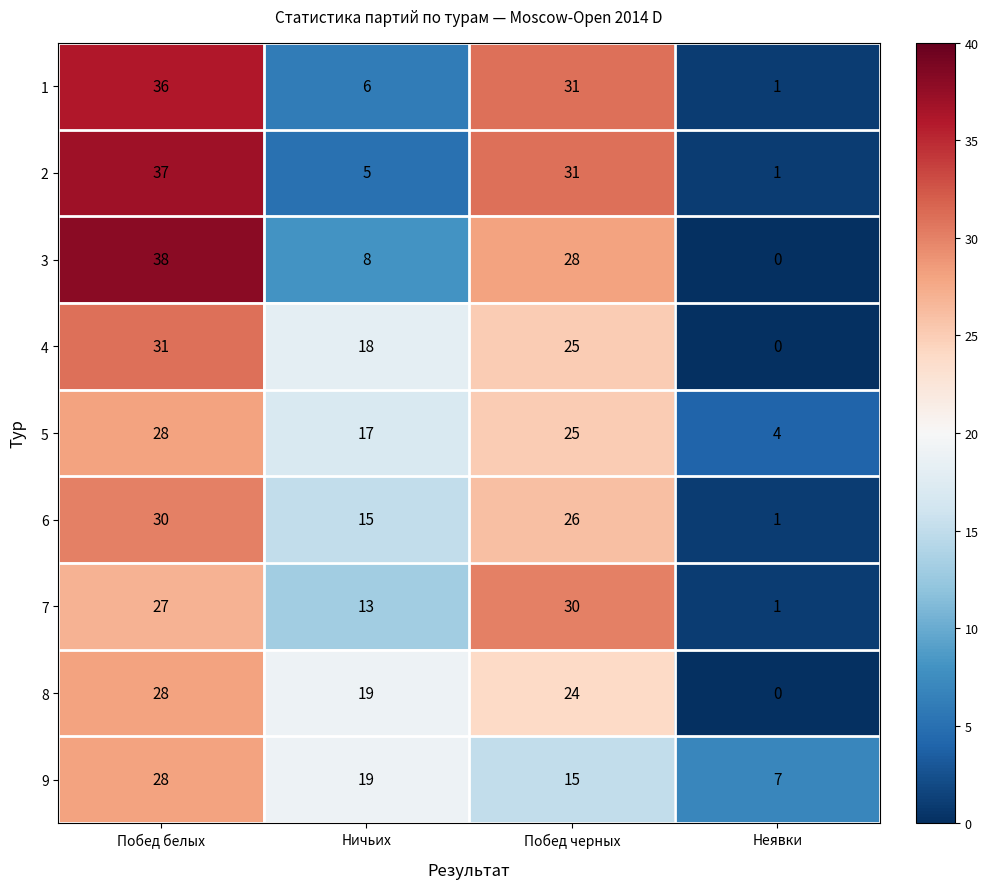

Is it true that 3 equals -17 at Неявки?

False